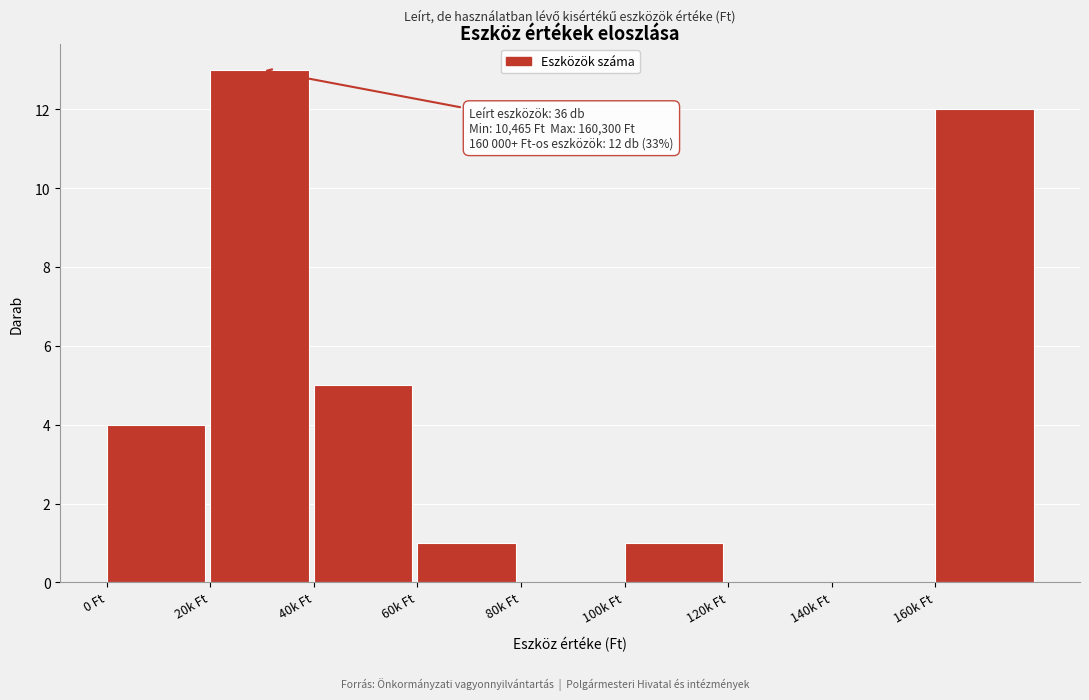

Reading left to right, extract all data points from this chart.

0 Ft=4	20k Ft=13	40k Ft=5	60k Ft=1	80k Ft=0	100k Ft=1	120k Ft=0	140k Ft=0	160k Ft=12